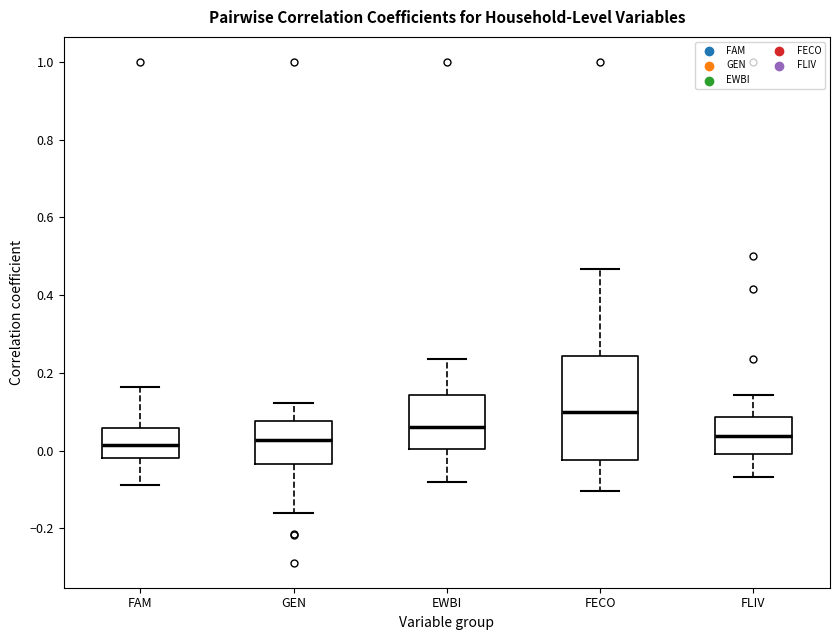

Reading left to right, transcribe this box plot: for each box, give where its median line is, the range the box spans, and where its two whiskers end, as read against the y-axis. The values are not printed on the chart, so give them approximately, as read against the axis.

FAM: median 0.02, box -0.02 to 0.06, whiskers -0.08 to 0.16
GEN: median 0.02, box -0.04 to 0.08, whiskers -0.16 to 0.12
EWBI: median 0.06, box 0.00 to 0.14, whiskers -0.08 to 0.24
FECO: median 0.10, box -0.02 to 0.24, whiskers -0.10 to 0.46
FLIV: median 0.04, box 0.00 to 0.08, whiskers -0.06 to 0.14